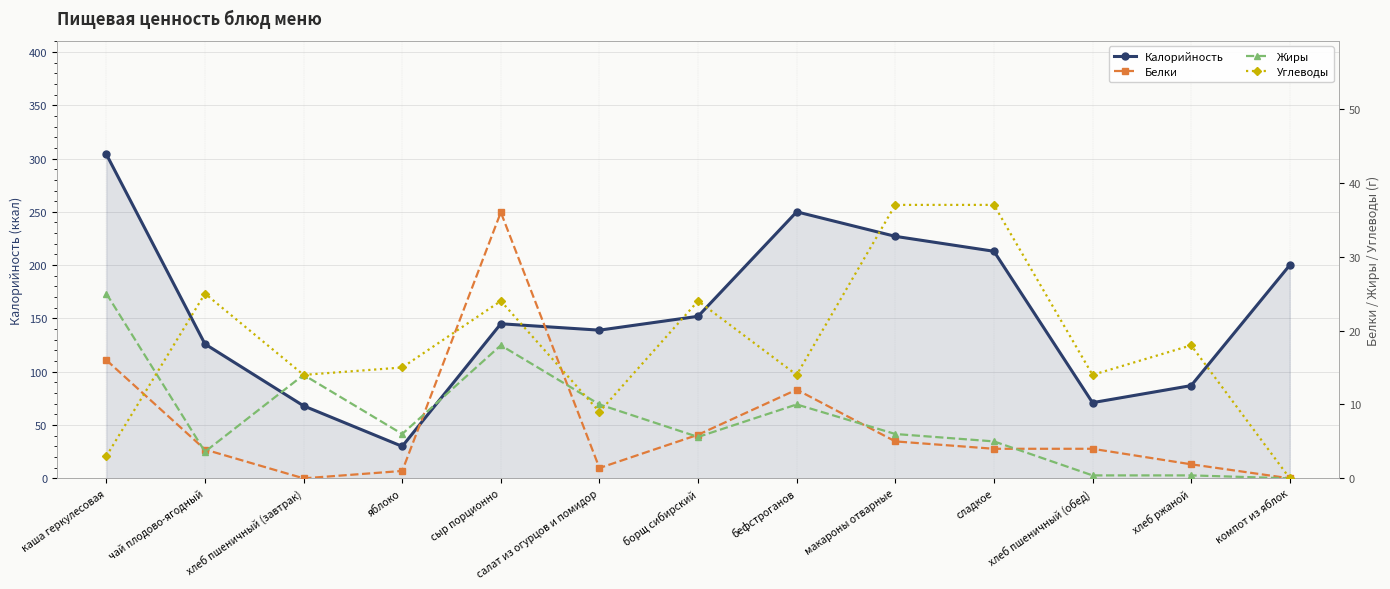

What is the sum of all Жиры values?

104.0